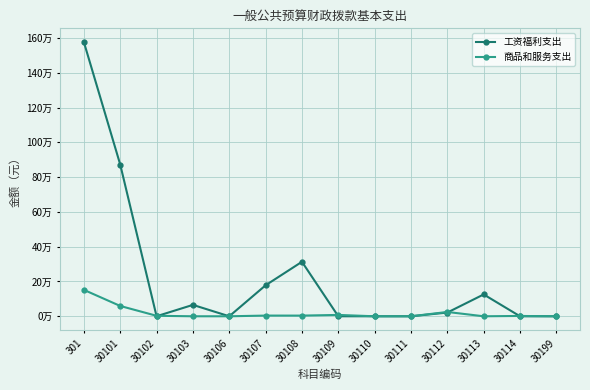

What is the average value of the 工资福利支出 series?

225253.5